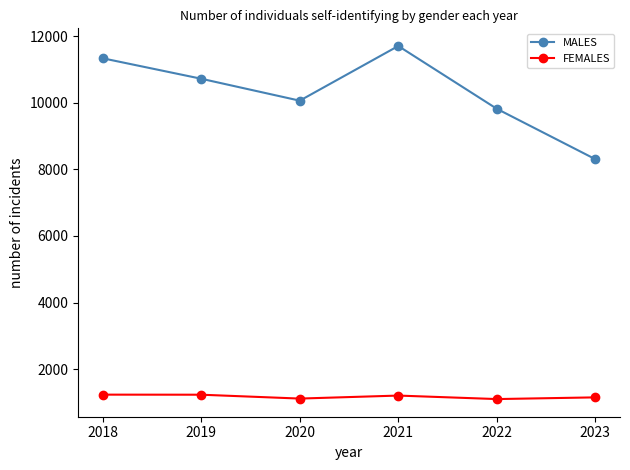

At how many categories does at least one series exceed 2794?

6